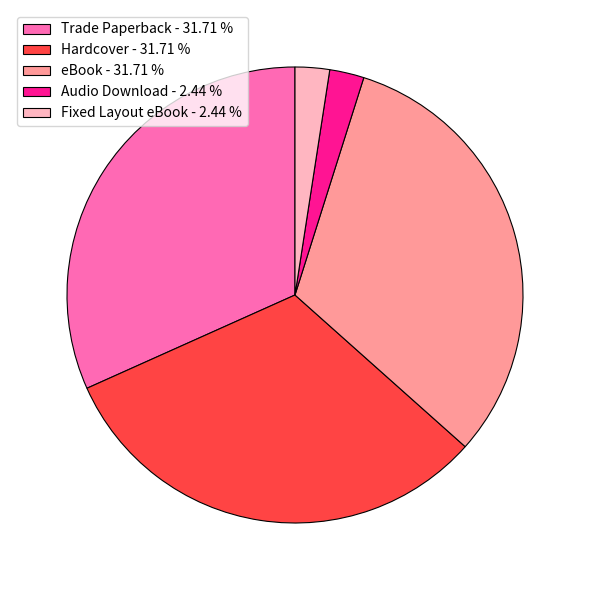

How many segments does this pie chart have?

5